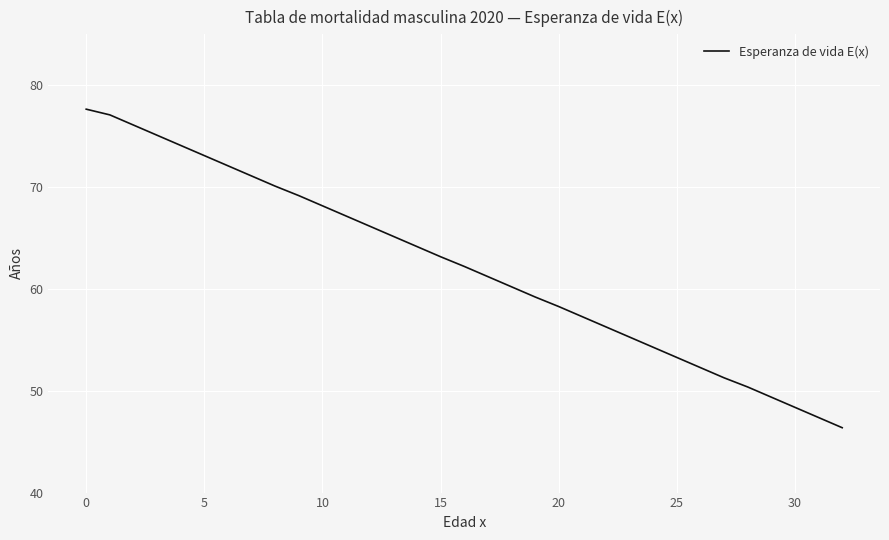

What is the minimum value shown in the chart?

46.4